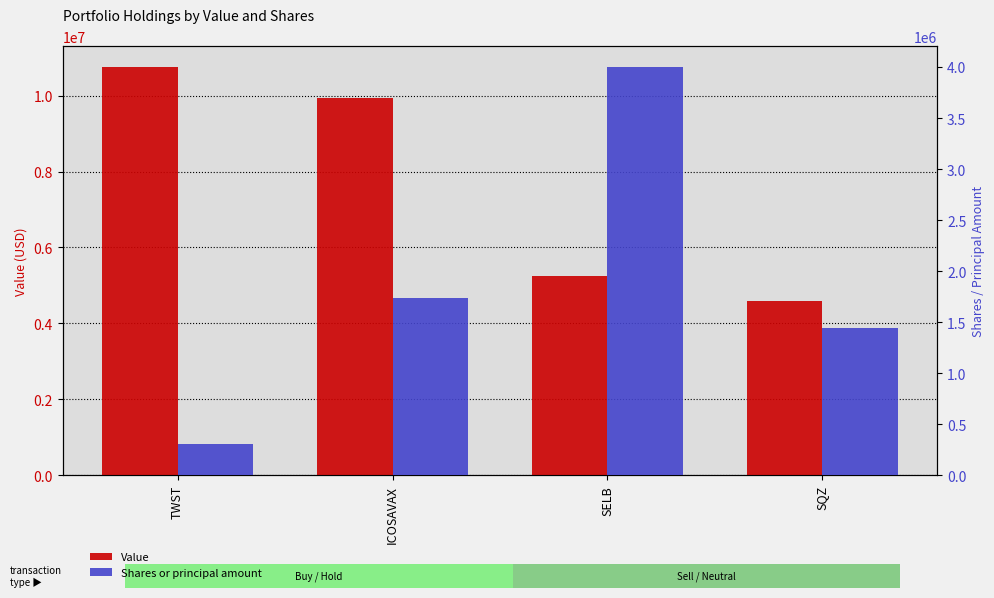

At which label does Value first exceed 9947000?

TWST